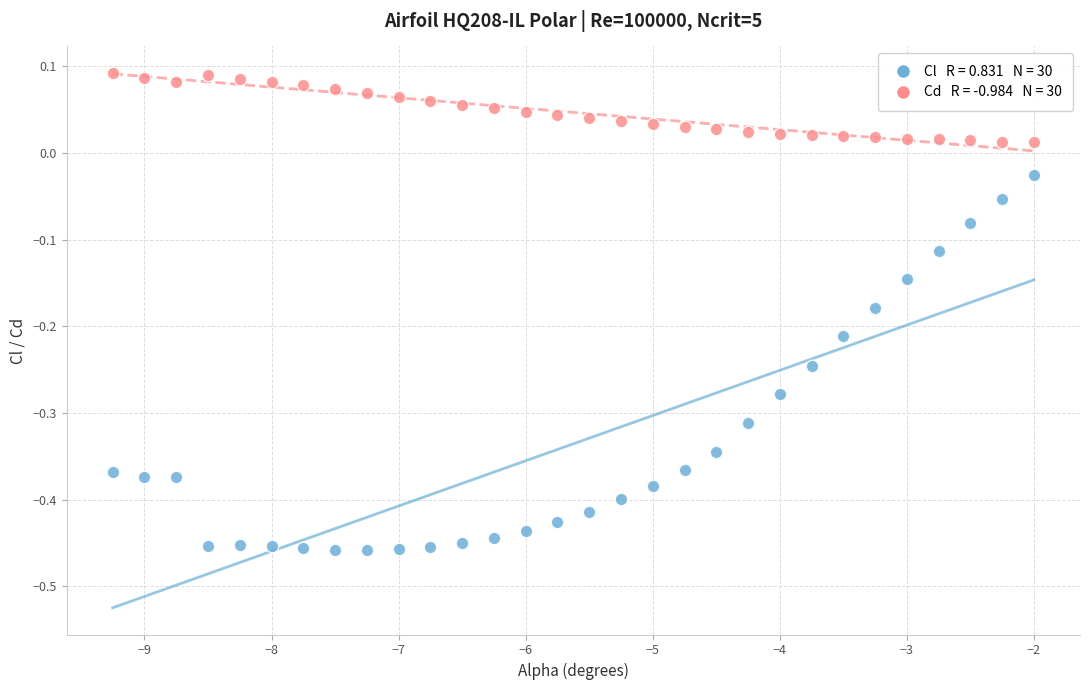

Across all data points, what is the range of Y values (max minus min)?

0.6